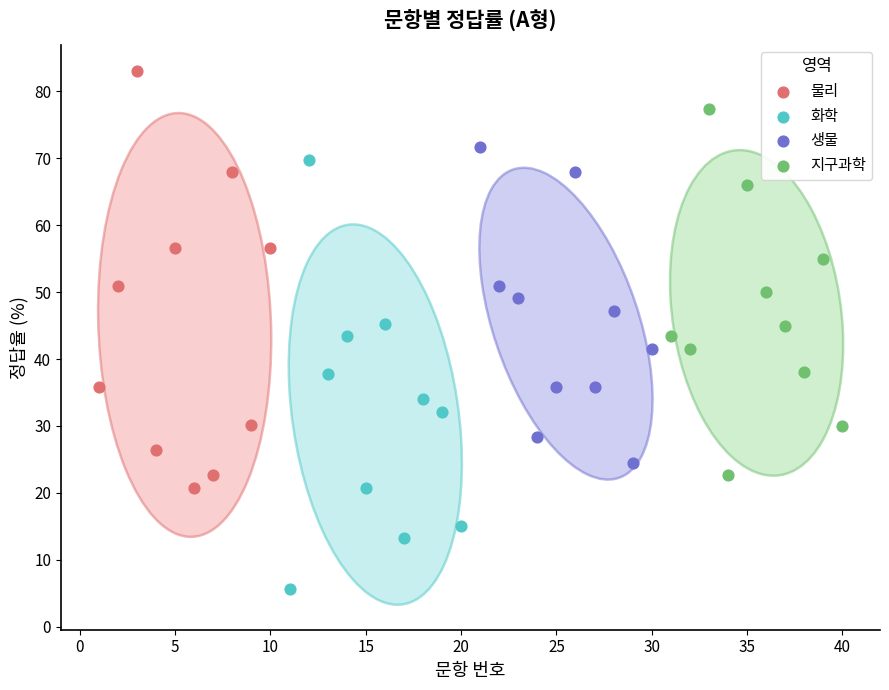

Which series has the widest spread of Y values?

화학